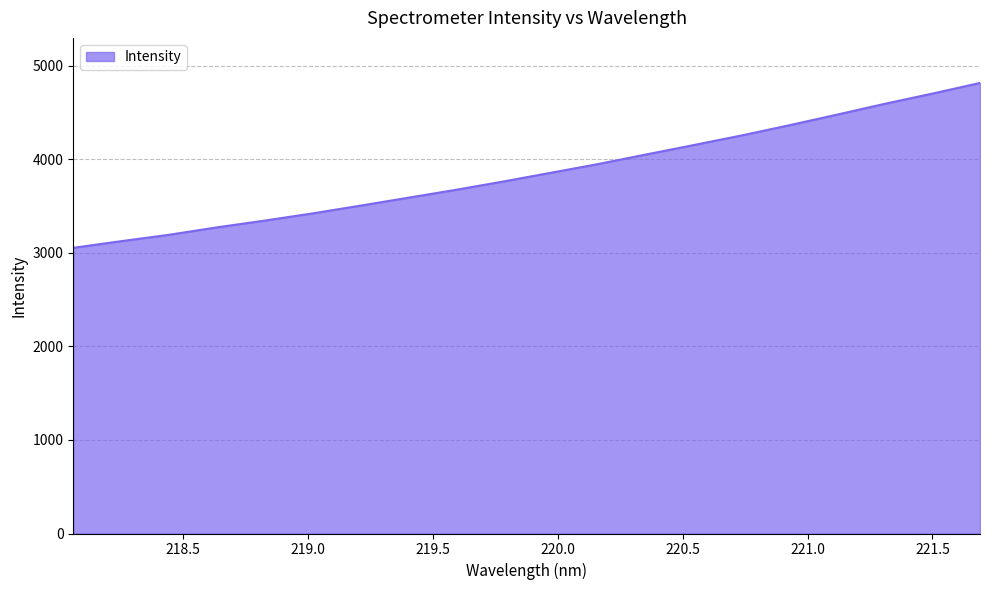

What is the smallest value displayed?

3052.7